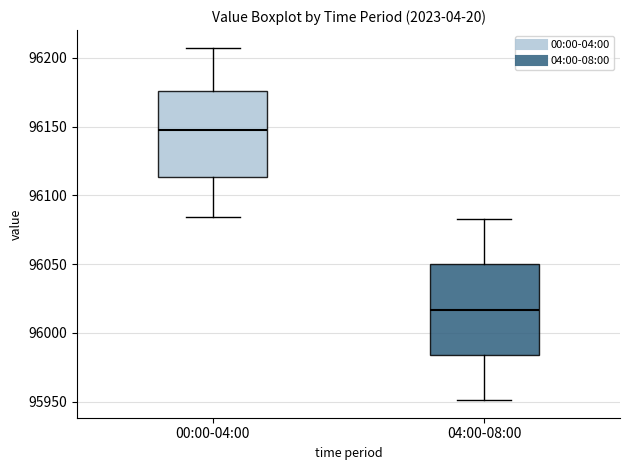

Reading left to right, transcribe this box plot: for each box, give where its median line is, the range the box spans, and where its two whiskers end, as read against the y-axis. The values are not printed on the chart, so give them approximately, as read against the axis.

00:00-04:00: median 96145, box 96115 to 96175, whiskers 96085 to 96205
04:00-08:00: median 96015, box 95985 to 96050, whiskers 95950 to 96085